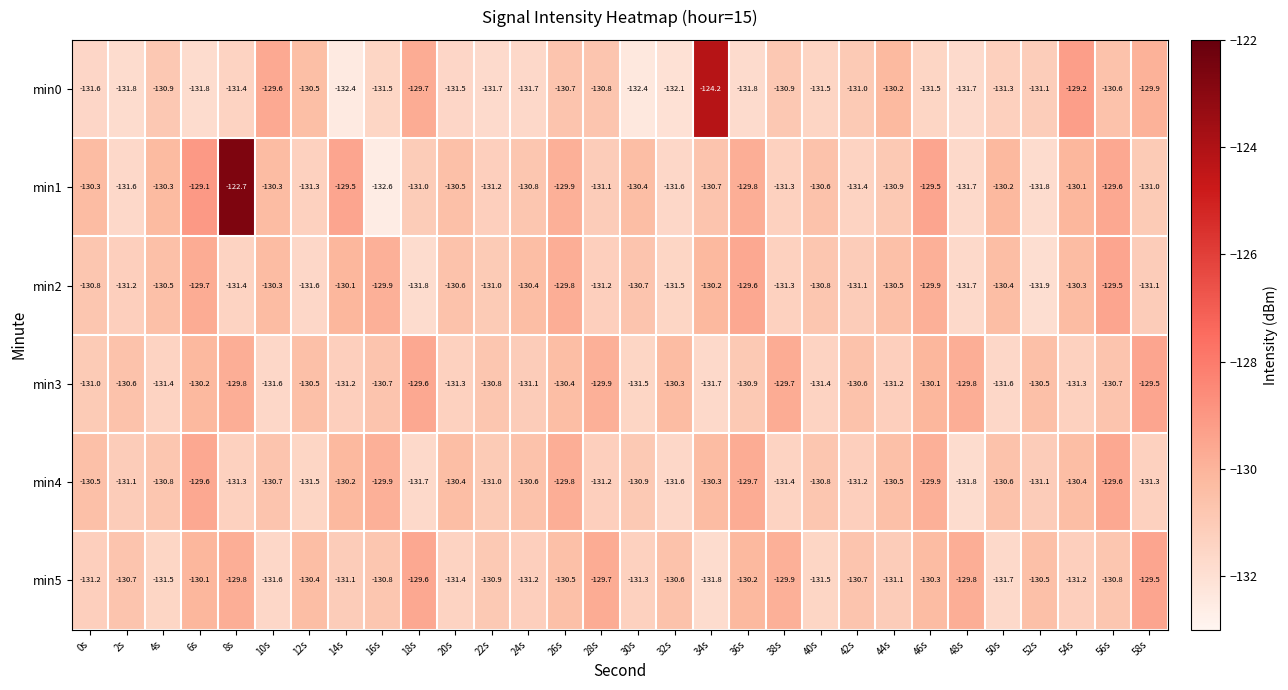

Rank the series at 4s from lowest to highest value.

min5, min3, min0, min4, min2, min1